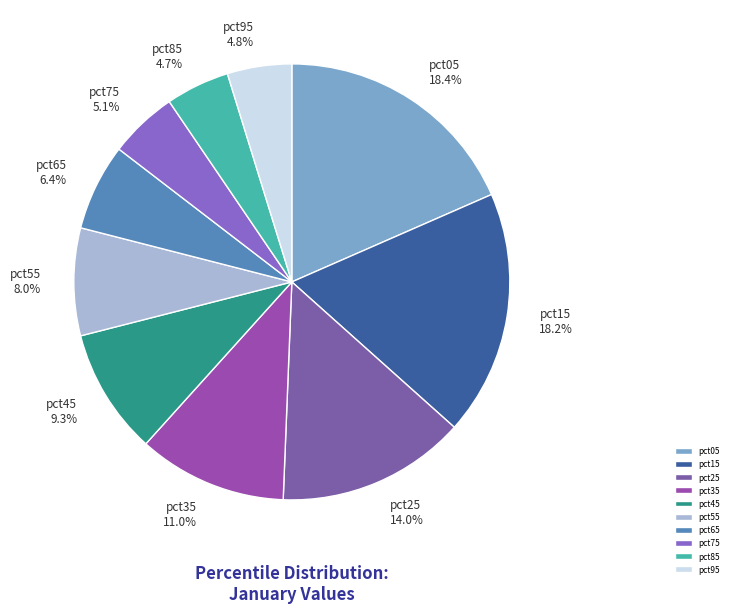

Does pct45 account for over 50% of the chart?

No